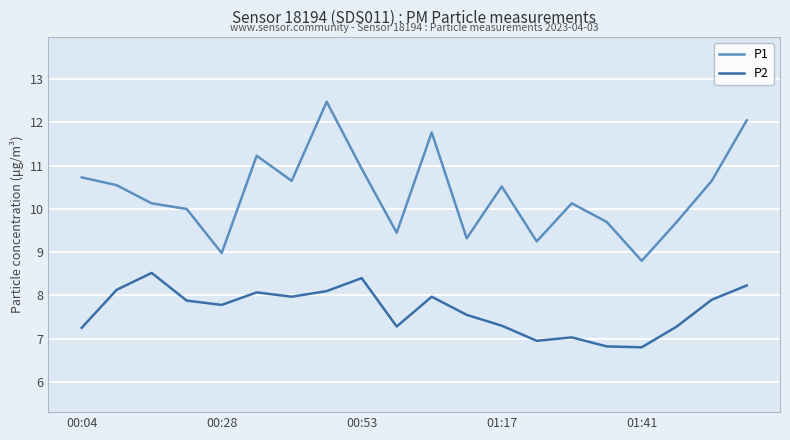

What is the highest value of the P2 series?

8.5